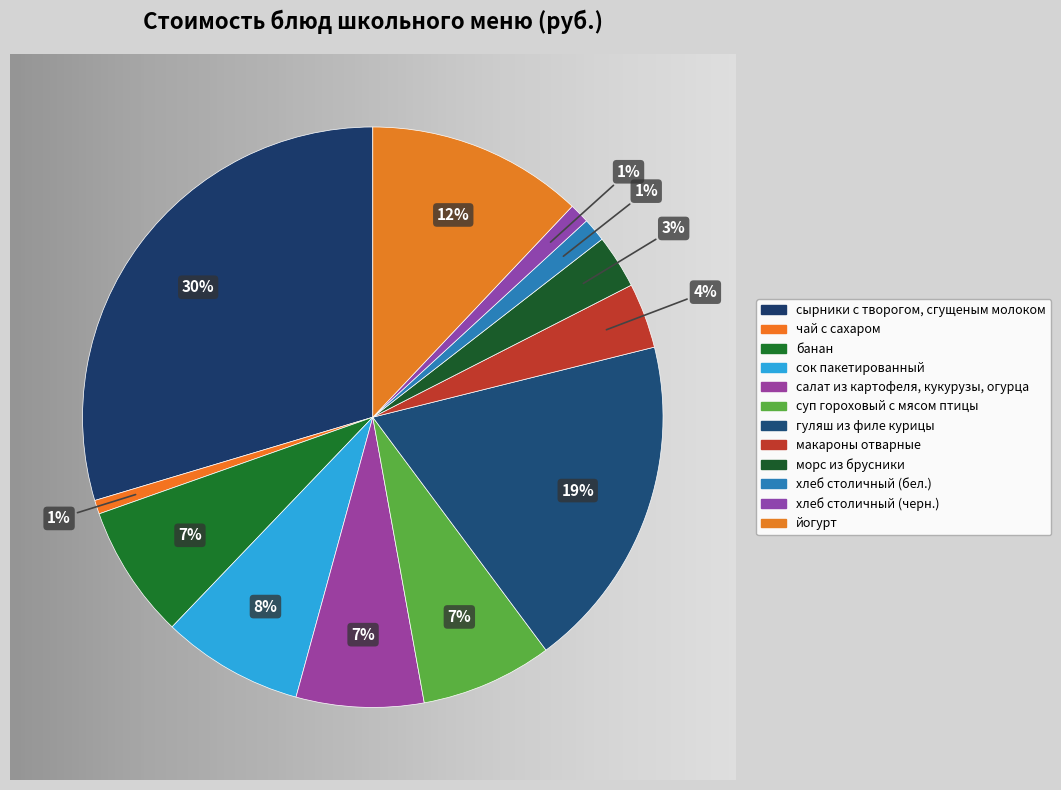

To the nearest percent, what is the average slice percentage?

8%